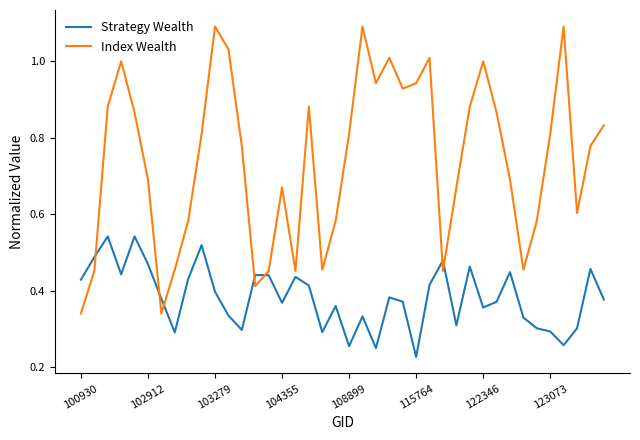

What is the highest value of the Index Wealth series?

1.1